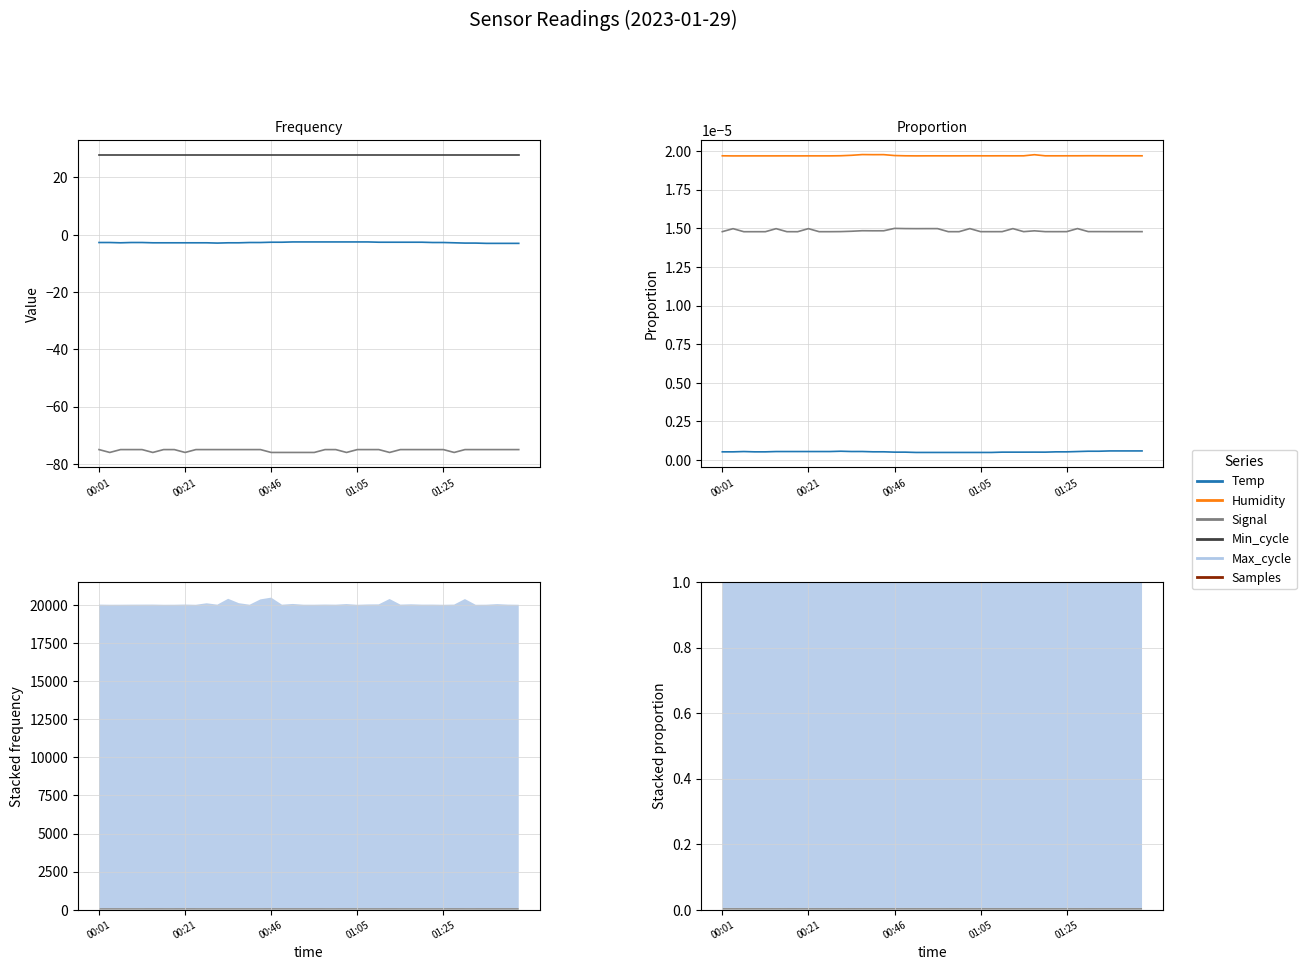

True or false: Min_cycle has a value of 28.0 at 01:05.

True